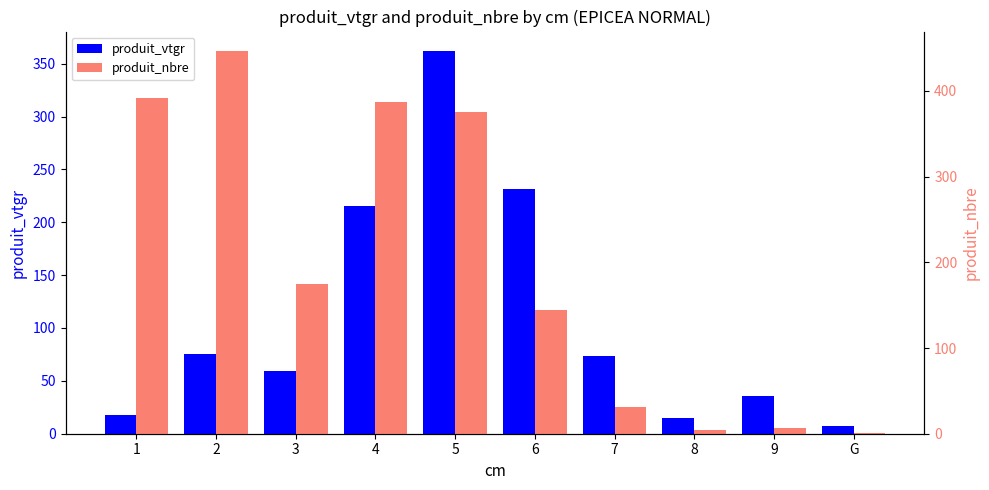

Which series has the largest total across all categories?

produit_nbre